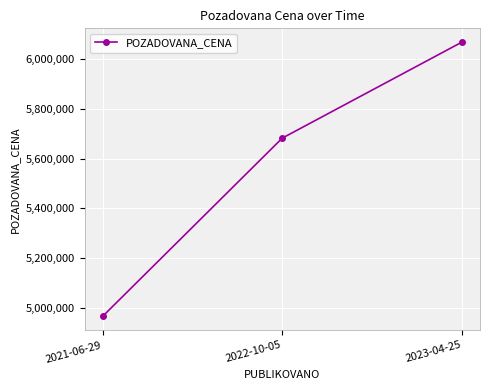

What position from the right is 2023-04-25?

1